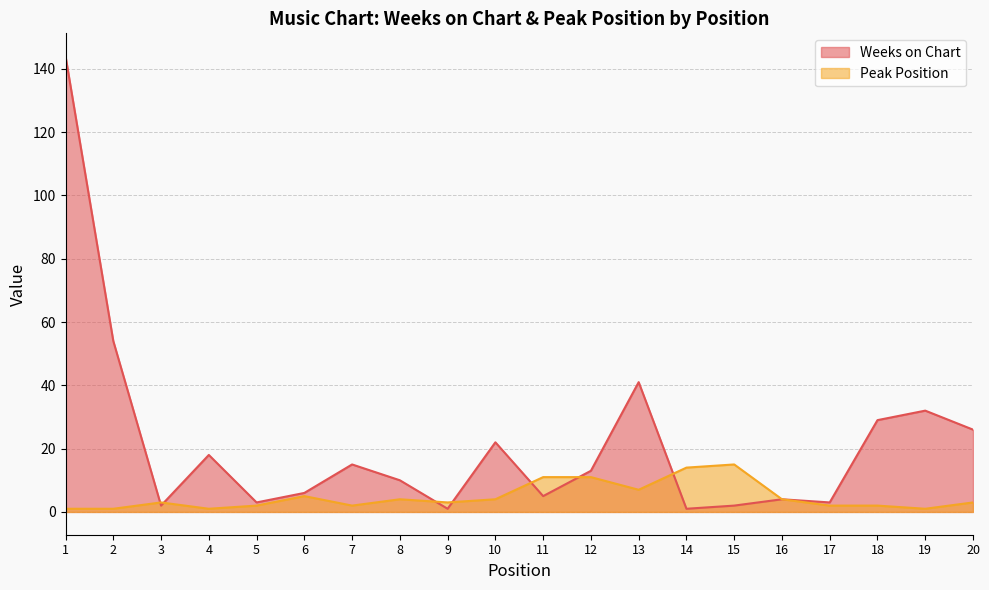

True or false: Weeks on Chart has a value of 26 at 20.

True